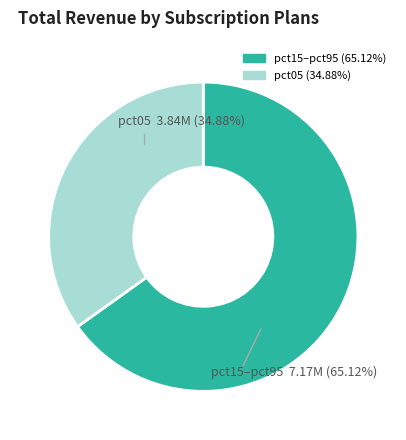

Is there a majority slice in this chart?

Yes